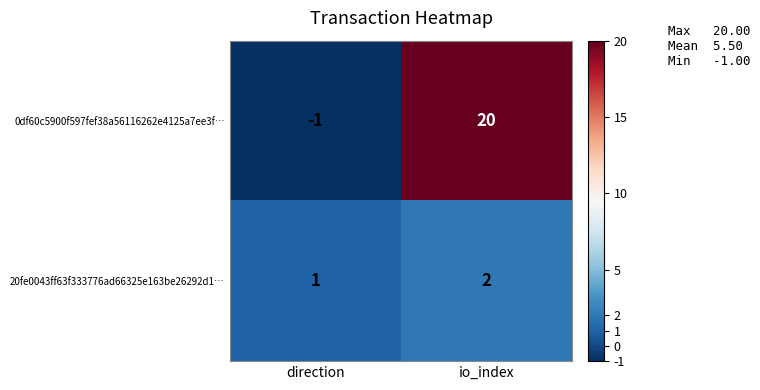

Reading right to left, extract all data points from this chart.

0df60c5900f597fef38a56116262e4125a7ee3f…: 20	-1
20fe0043ff63f333776ad66325e163be26292d1…: 2	1